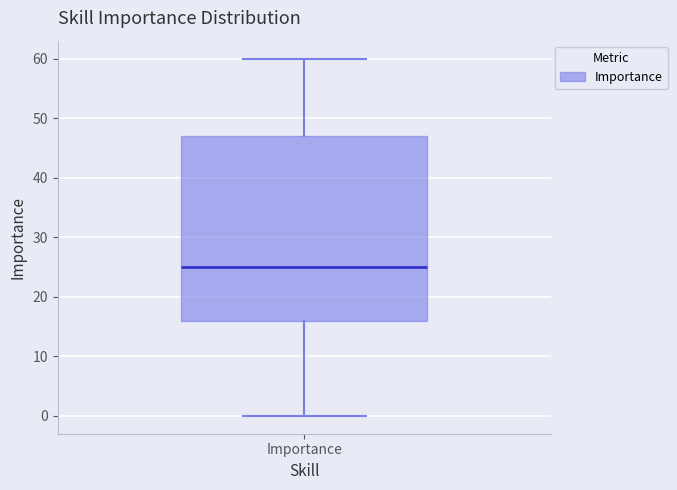

Where does the lower whisker of the box for Importance end on the y-axis? The values are not printed on the chart, so give them approximately, as read against the axis.

0